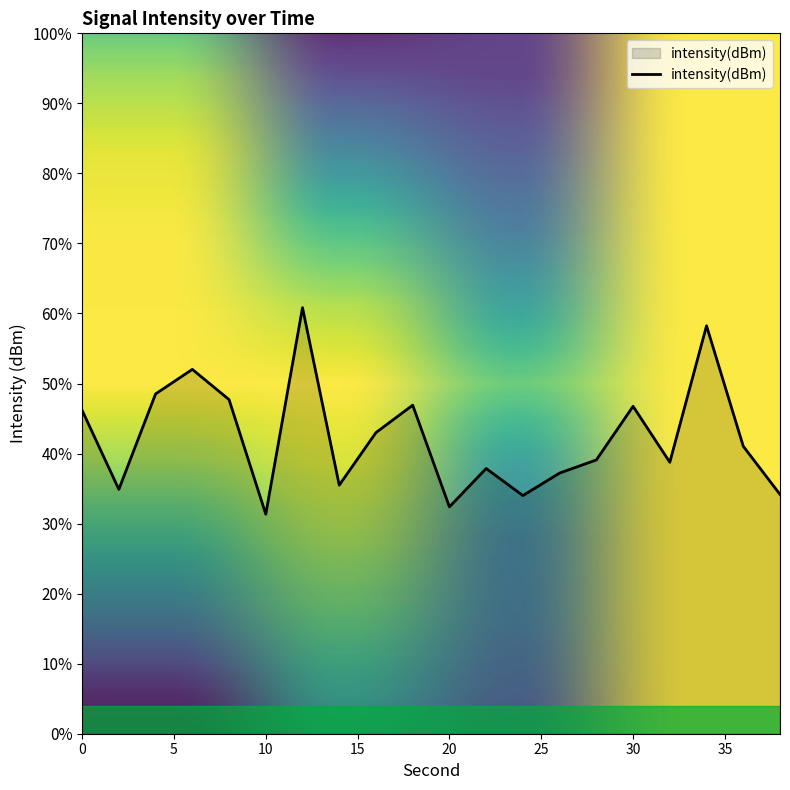

Read the value at 32.

-117.2